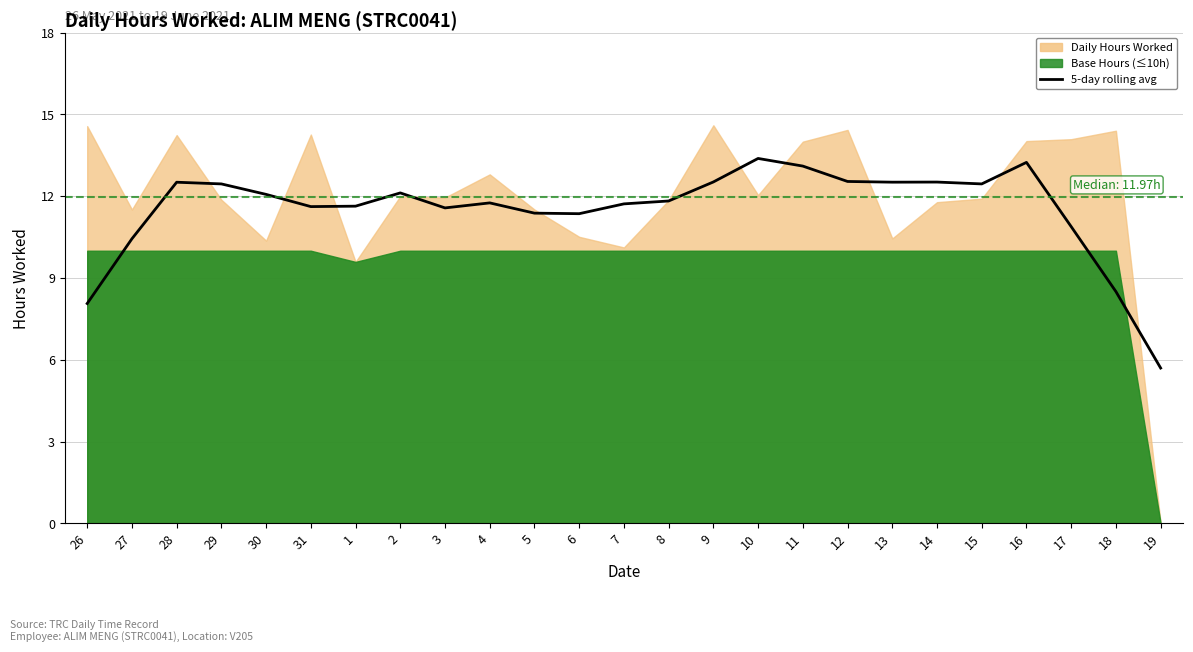

Where does the data first go above 11?

28